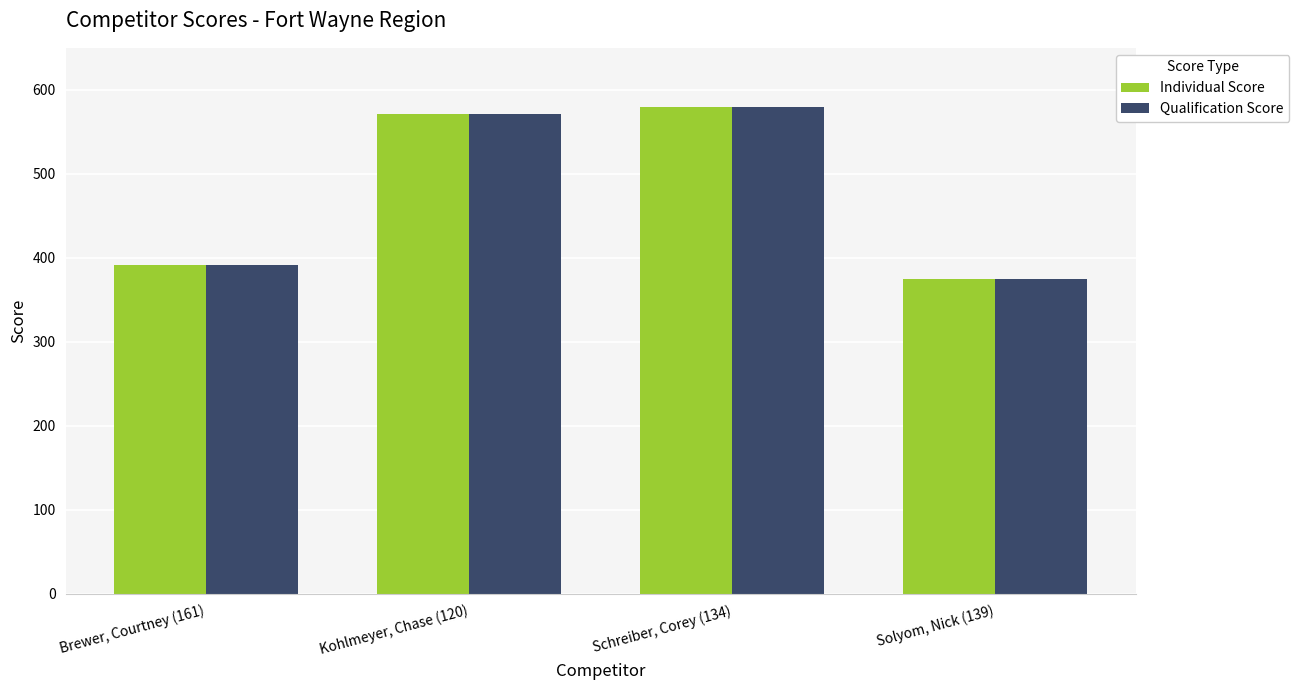

At which label does Individual Score reach its peak?

Schreiber, Corey (134)